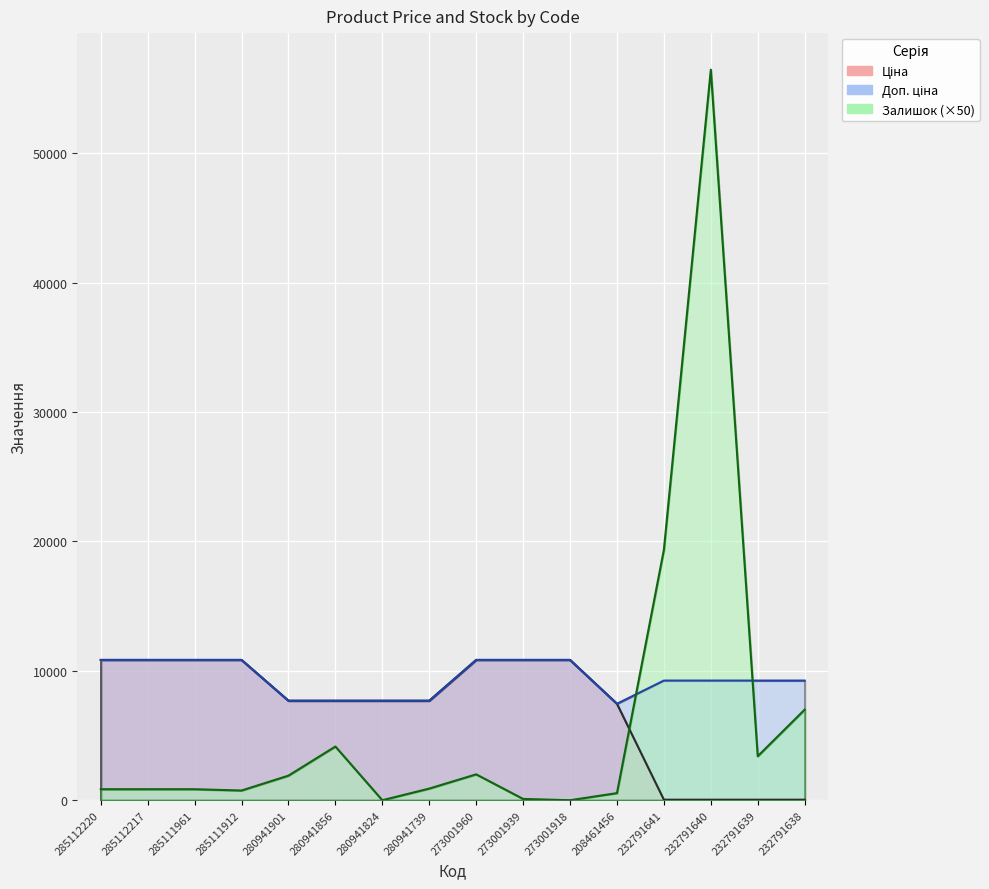

At which category is the sum across all series the highest?

232791640